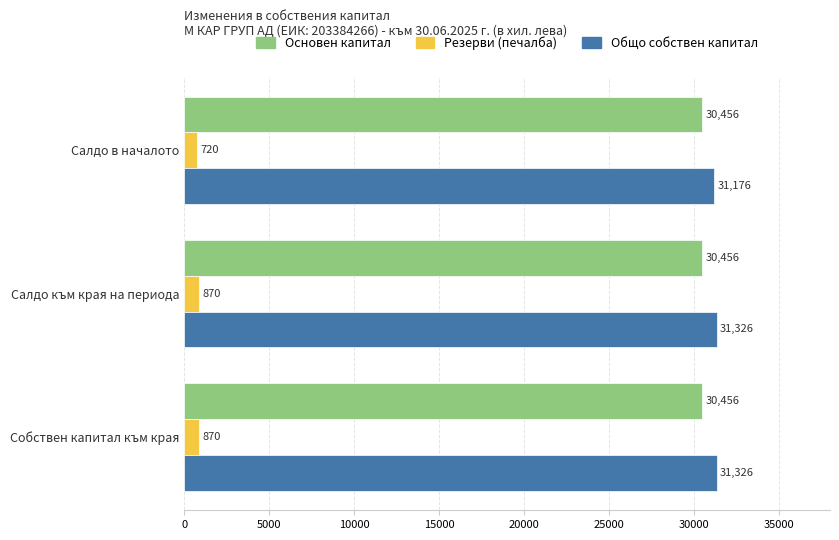

At Салдо към края на периода, list the series in order from largest to smallest.

Общо собствен капитал, Основен капитал, Резерви (печалба)